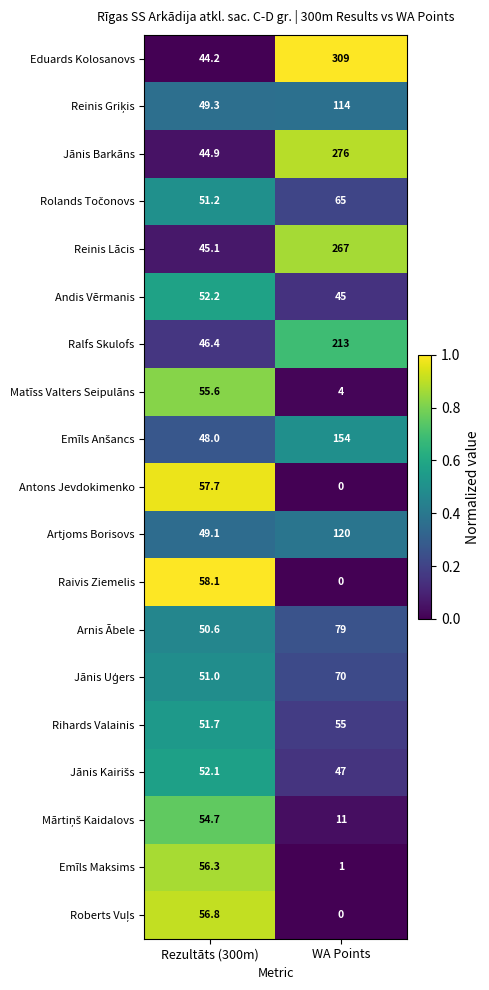

How many categories are shown in the chart?

2